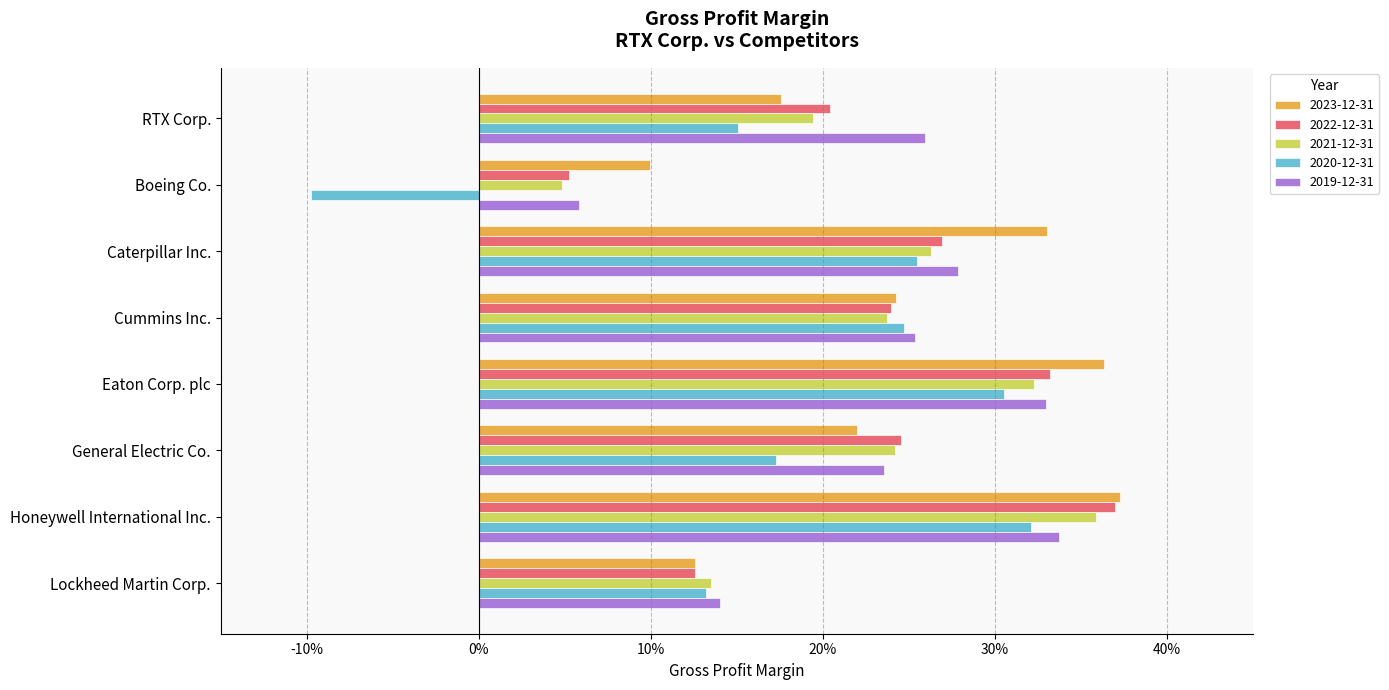

Reading left to right, what are all the values shown in this chart?

2023-12-31: RTX Corp.=0.2	Boeing Co.=0.1	Caterpillar Inc.=0.3	Cummins Inc.=0.2	Eaton Corp. plc=0.4	General Electric Co.=0.2	Honeywell International Inc.=0.4	Lockheed Martin Corp.=0.1
2022-12-31: RTX Corp.=0.2	Boeing Co.=0.1	Caterpillar Inc.=0.3	Cummins Inc.=0.2	Eaton Corp. plc=0.3	General Electric Co.=0.2	Honeywell International Inc.=0.4	Lockheed Martin Corp.=0.1
2021-12-31: RTX Corp.=0.2	Boeing Co.=0.0	Caterpillar Inc.=0.3	Cummins Inc.=0.2	Eaton Corp. plc=0.3	General Electric Co.=0.2	Honeywell International Inc.=0.4	Lockheed Martin Corp.=0.1
2020-12-31: RTX Corp.=0.2	Boeing Co.=-0.1	Caterpillar Inc.=0.3	Cummins Inc.=0.2	Eaton Corp. plc=0.3	General Electric Co.=0.2	Honeywell International Inc.=0.3	Lockheed Martin Corp.=0.1
2019-12-31: RTX Corp.=0.3	Boeing Co.=0.1	Caterpillar Inc.=0.3	Cummins Inc.=0.3	Eaton Corp. plc=0.3	General Electric Co.=0.2	Honeywell International Inc.=0.3	Lockheed Martin Corp.=0.1